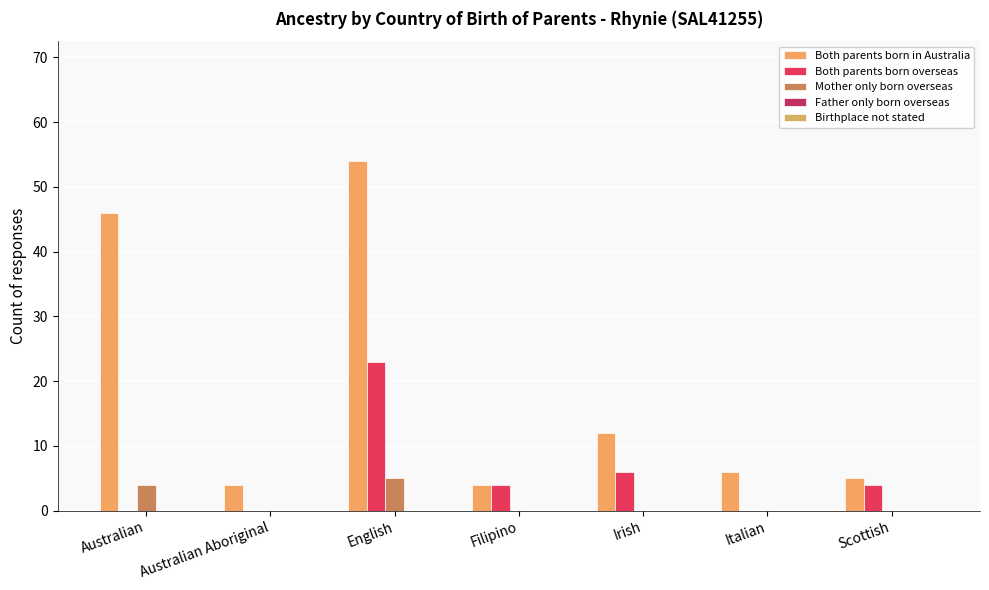

What position from the right is Italian?

2